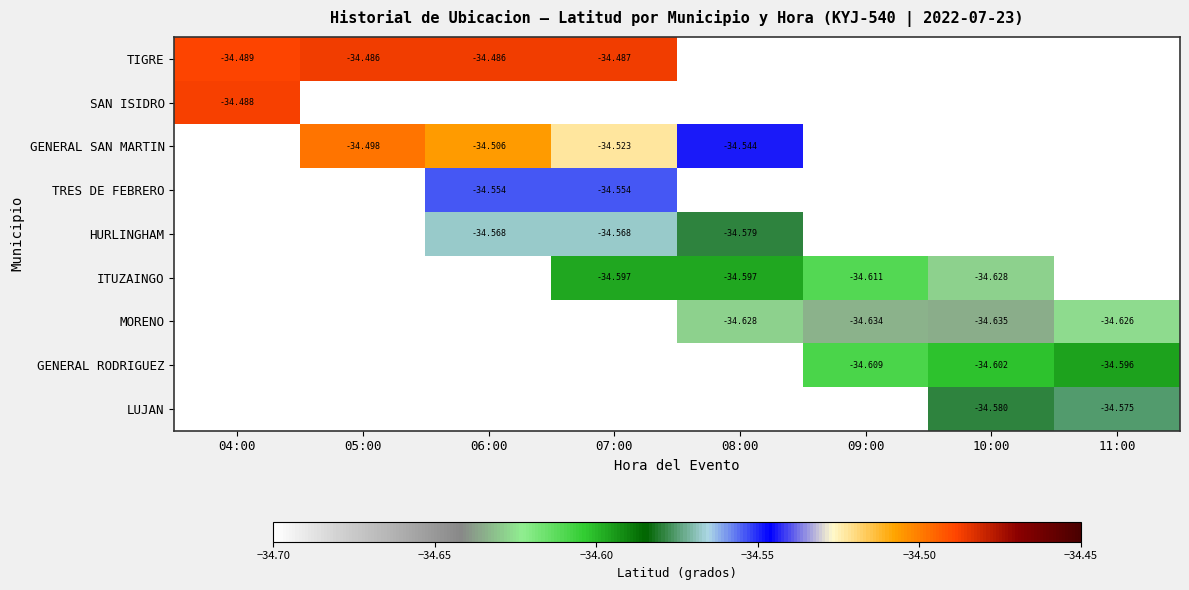

Which label corresponds to the largest value in the chart?

05:00